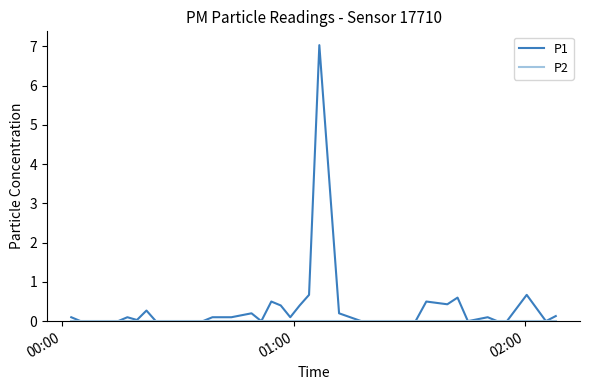

What is the greatest value displayed?

7.0